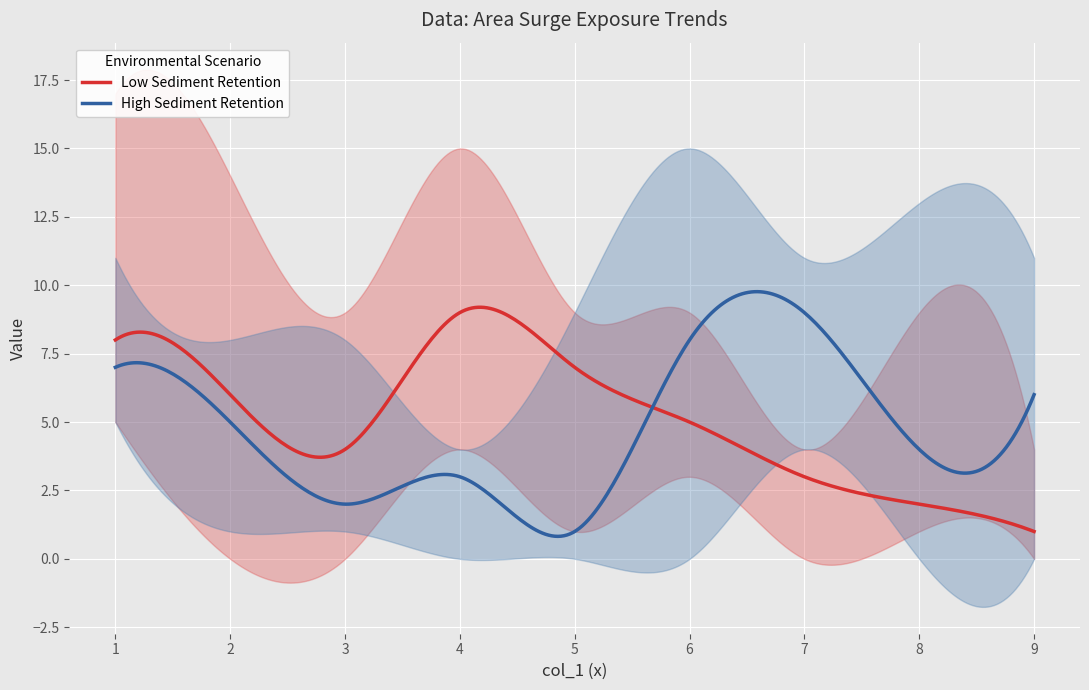

The Low Sediment Retention series shows 8.0 at 1. True or false?

True